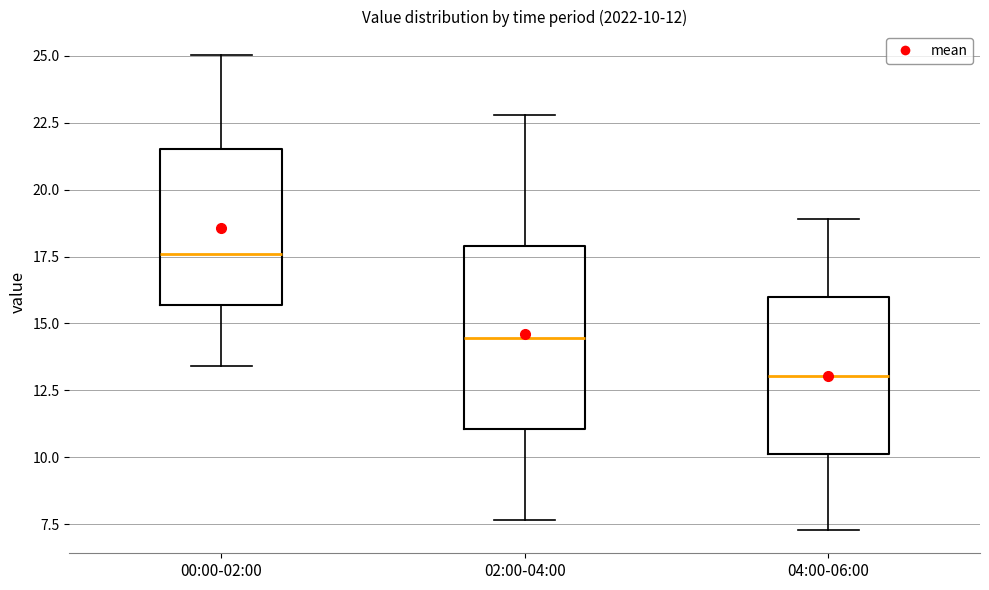

Which box's median line is the lowest?

04:00-06:00